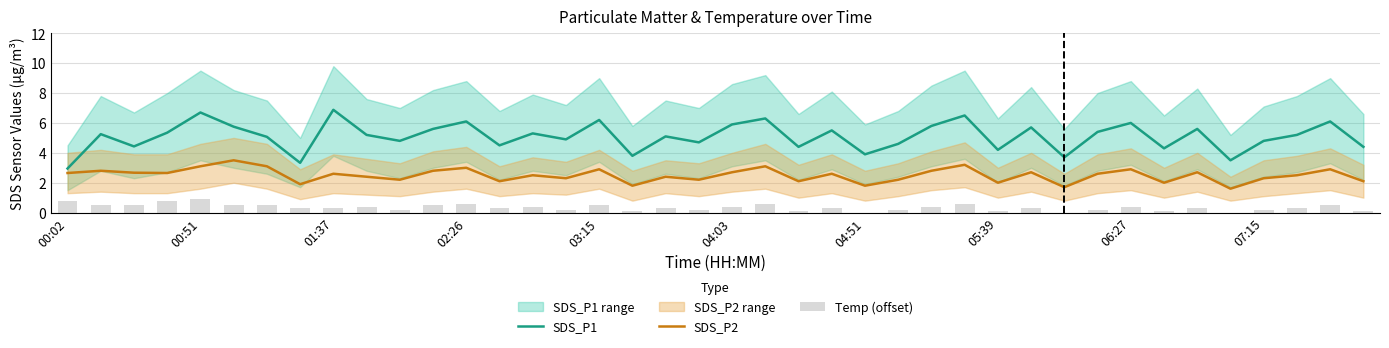

What is the highest value of the SDS_P2 series?

3.5